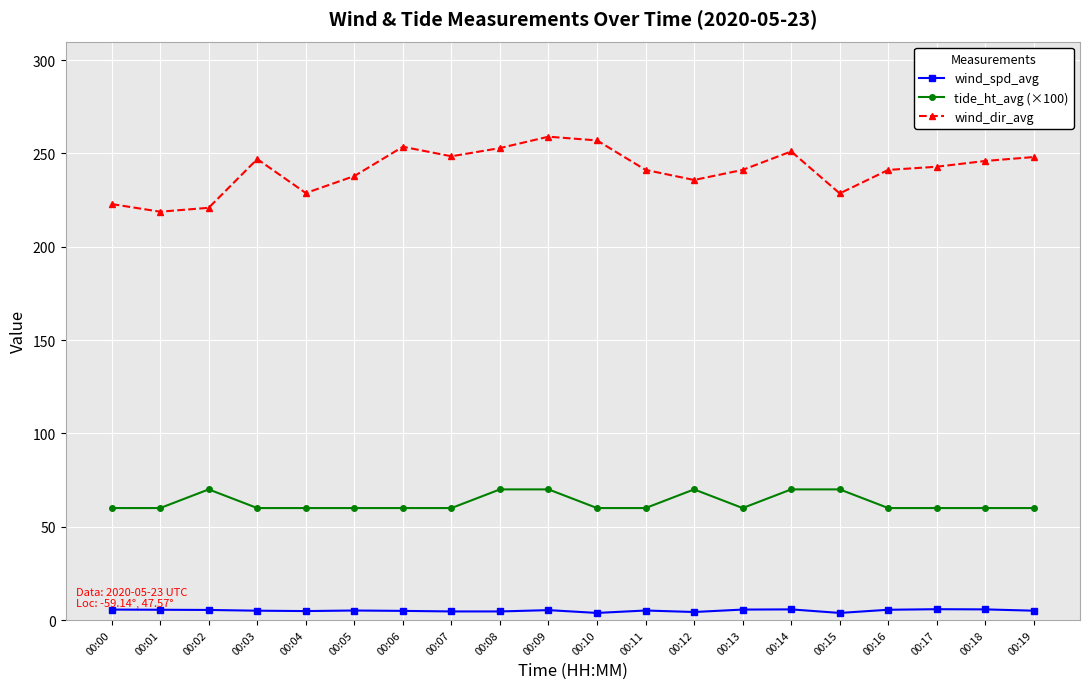

True or false: tide_ht_avg (×100) has a value of 18.6 at 00:07.

False